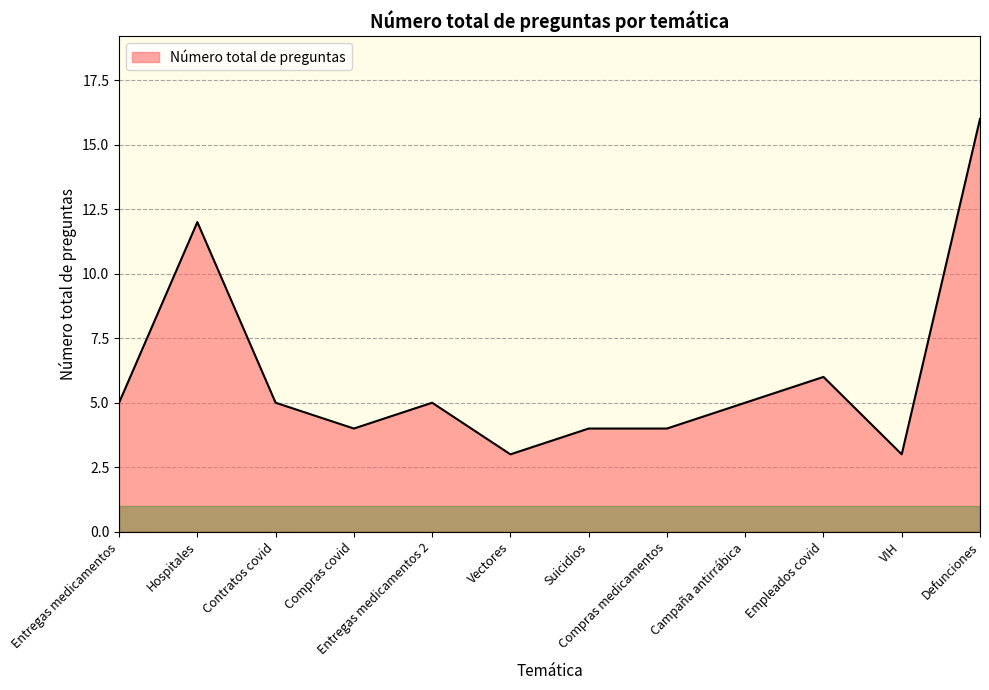

How many categories are shown in the chart?

12